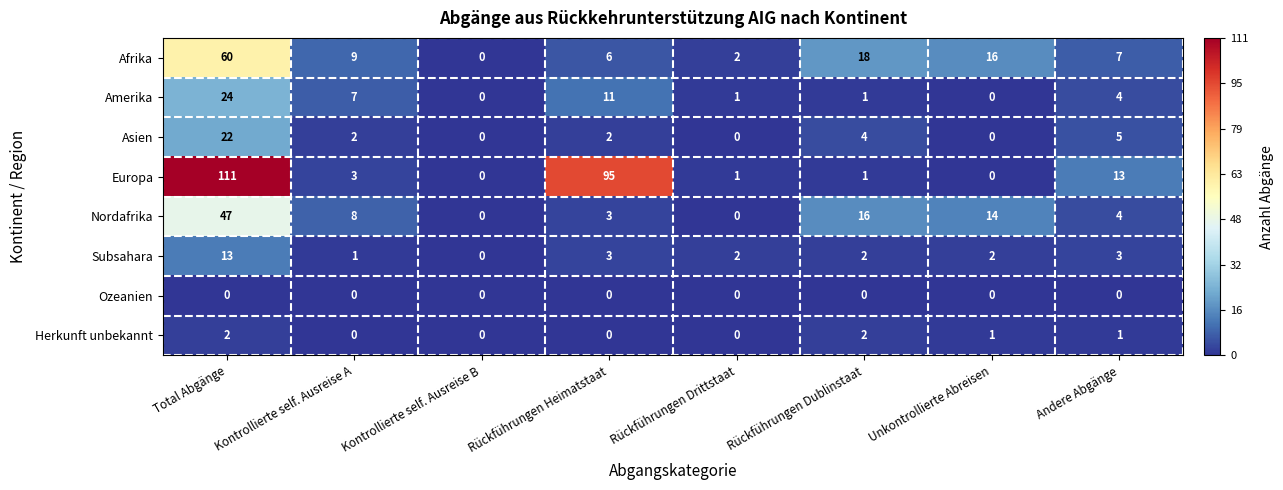

What is the sum of all Asien values?

35